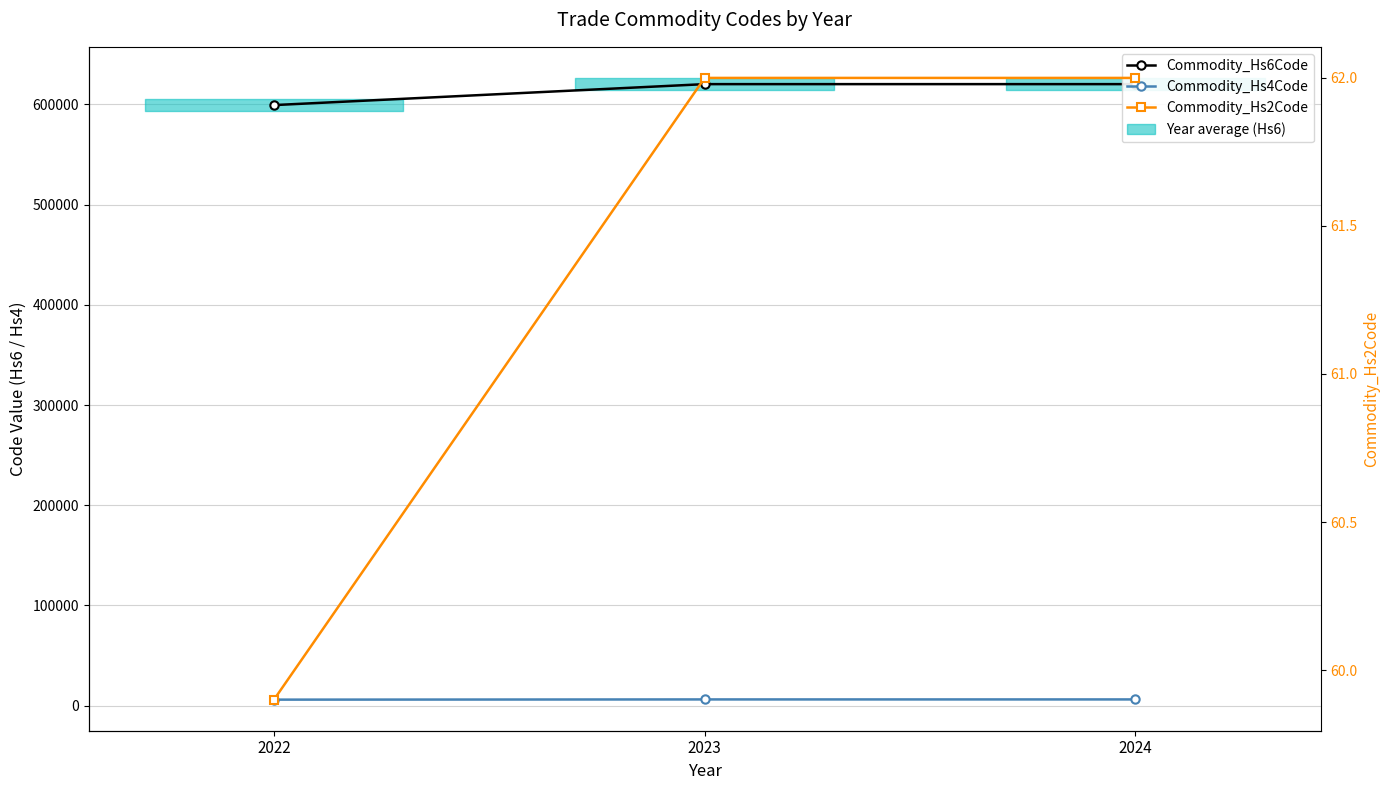

Reading left to right, extract all data points from this chart.

Commodity_Hs6Code: 2022=599394.8	2023=620313.9	2024=620311.0
Commodity_Hs4Code: 2022=5993.8	2023=6203.0	2024=6203.0
Commodity_Hs2Code: 2022=59.9	2023=62.0	2024=62.0